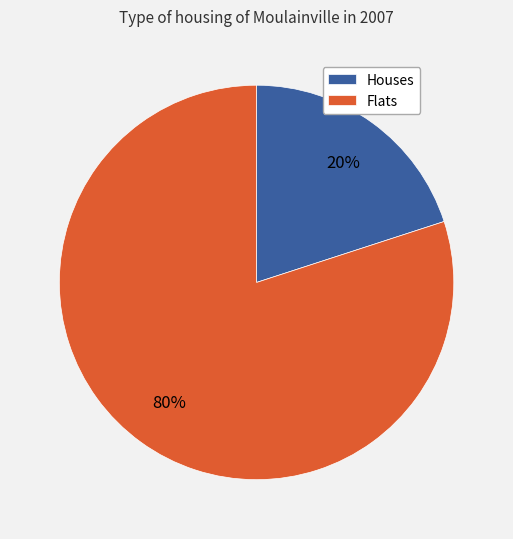

To the nearest percent, what is the average slice percentage?

50%